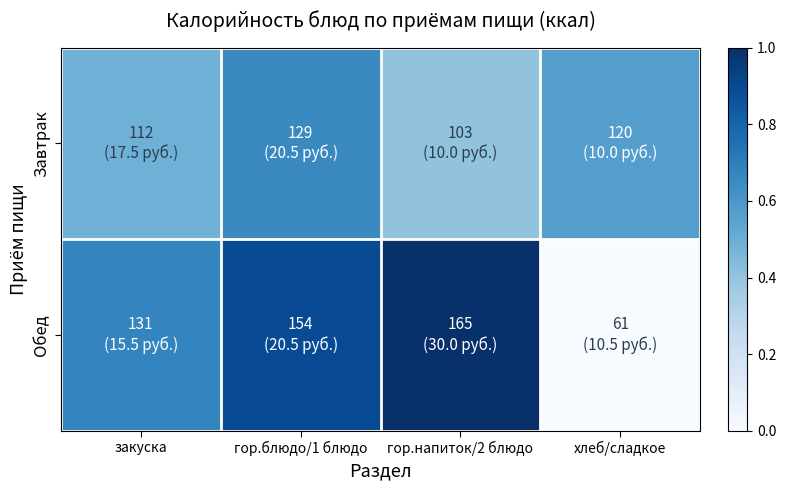

At how many categories does at least one series exceed 0?

4